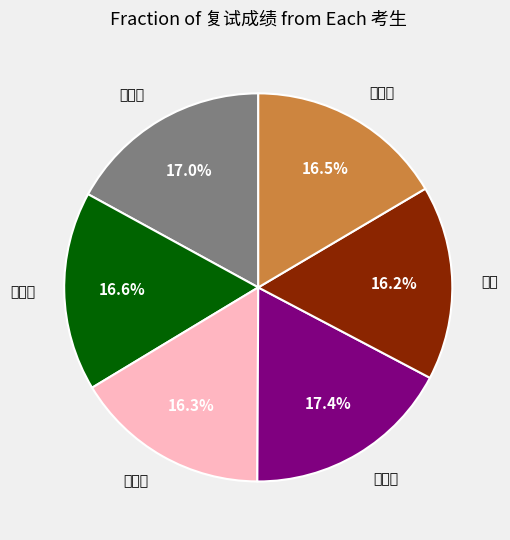

Is it true that 刘雨欣 is 17% of the pie?

True